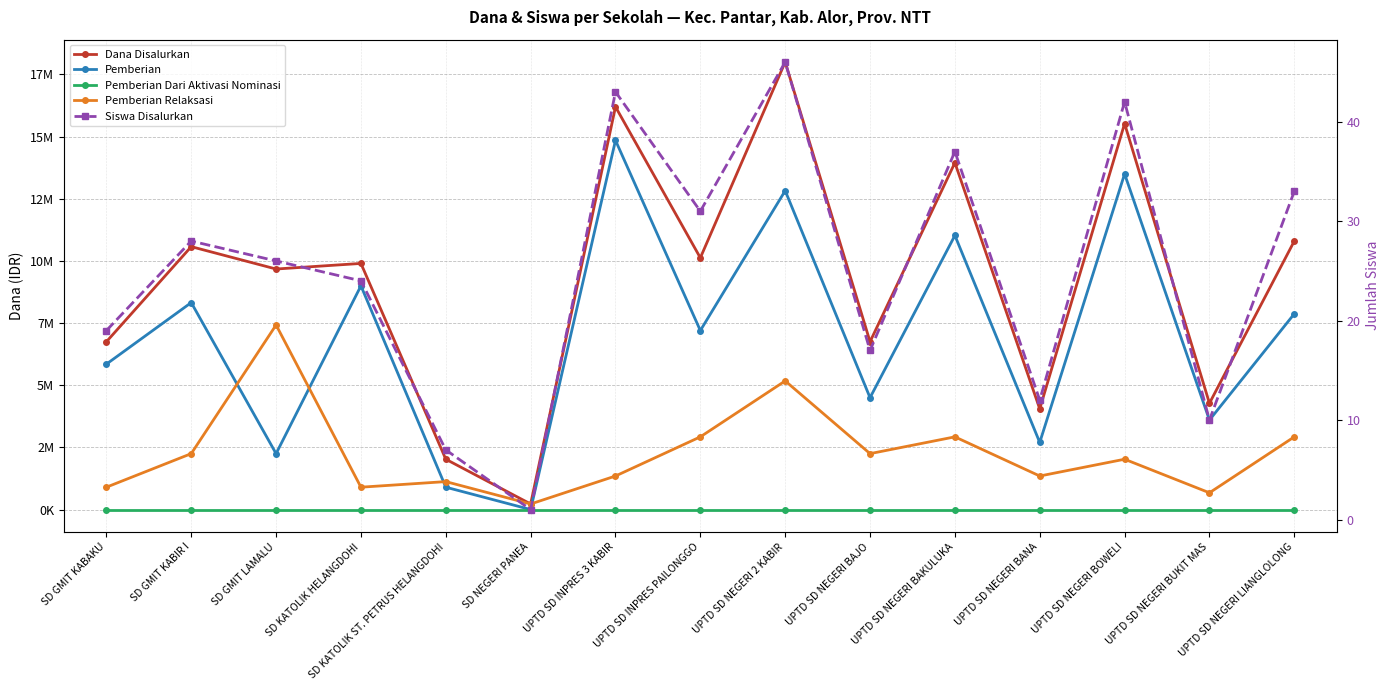

At which category does Siswa Disalurkan reach its first local peak?

SD GMIT KABIR I